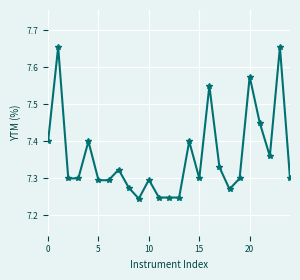

How many lines are shown in the chart?

1